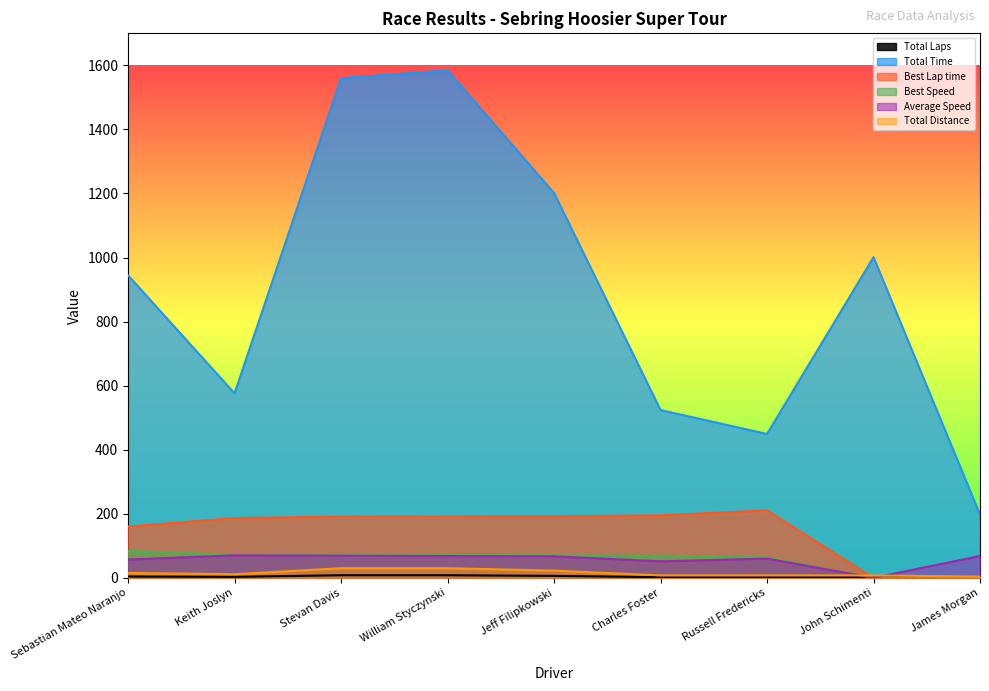

What is the difference between the maximum and second lowest values in the Total Laps series?

6.0